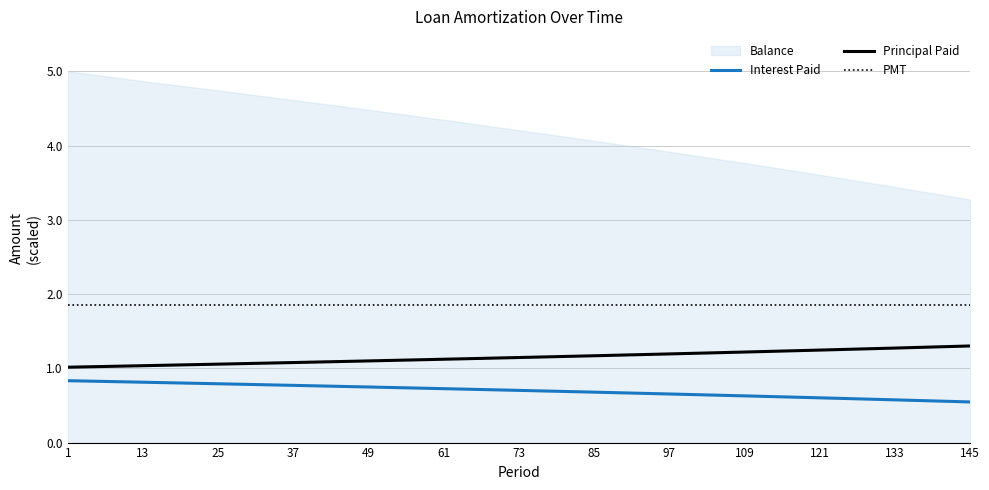

At which label is Interest Paid closest to 0?

145